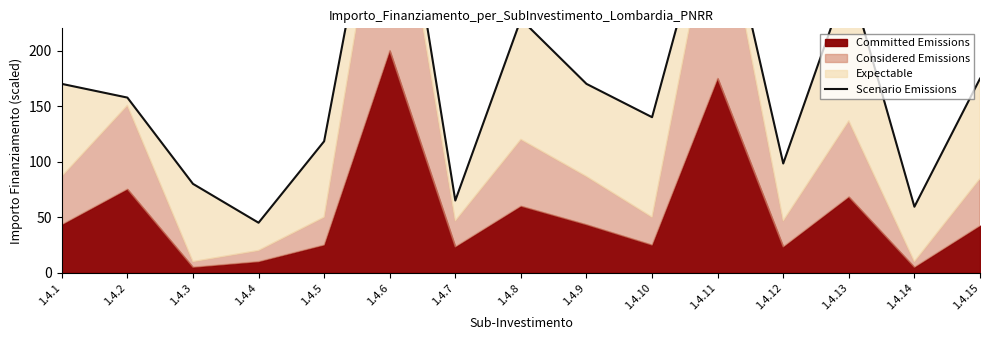

Between 1.4.10 and 1.4.11, which is larger?

1.4.11